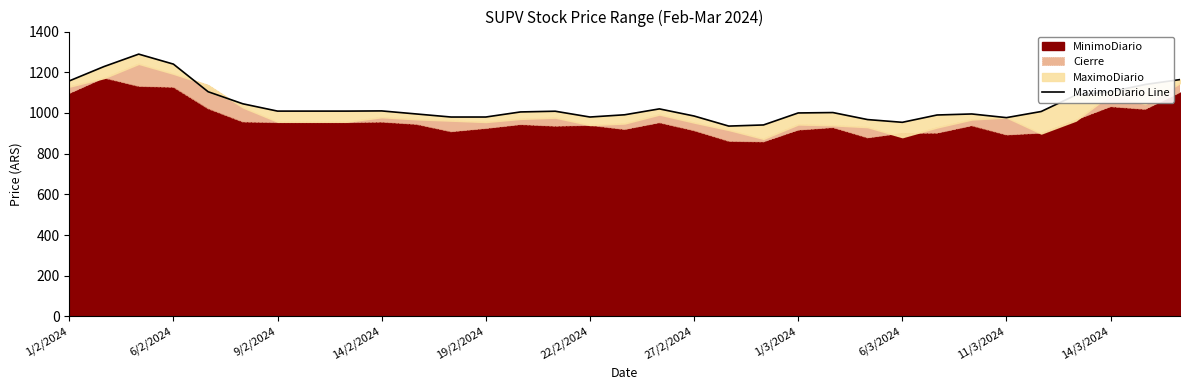

What position from the left is 1/3/2024?

8